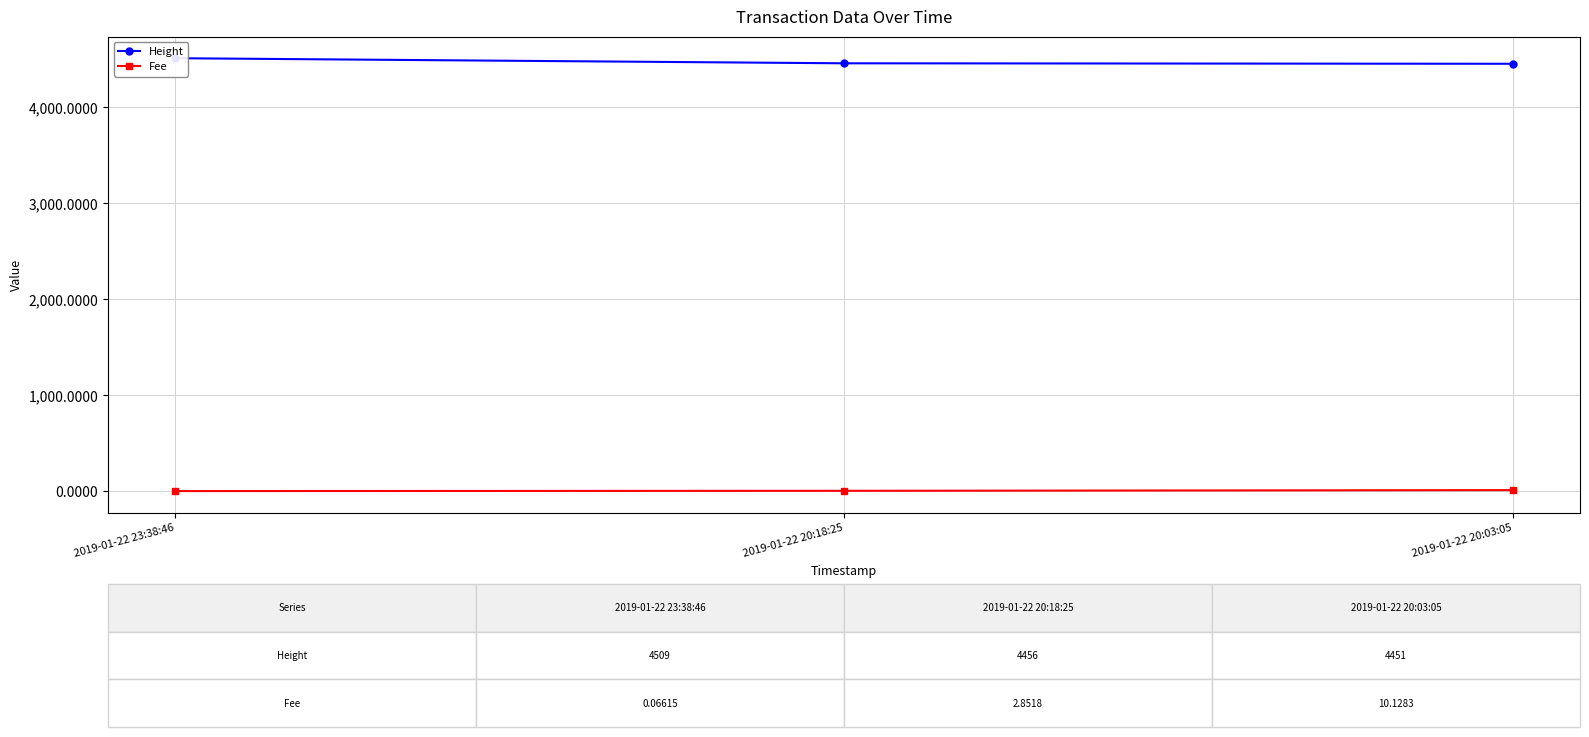

At which category is the sum across all series the highest?

2019-01-22 23:38:46